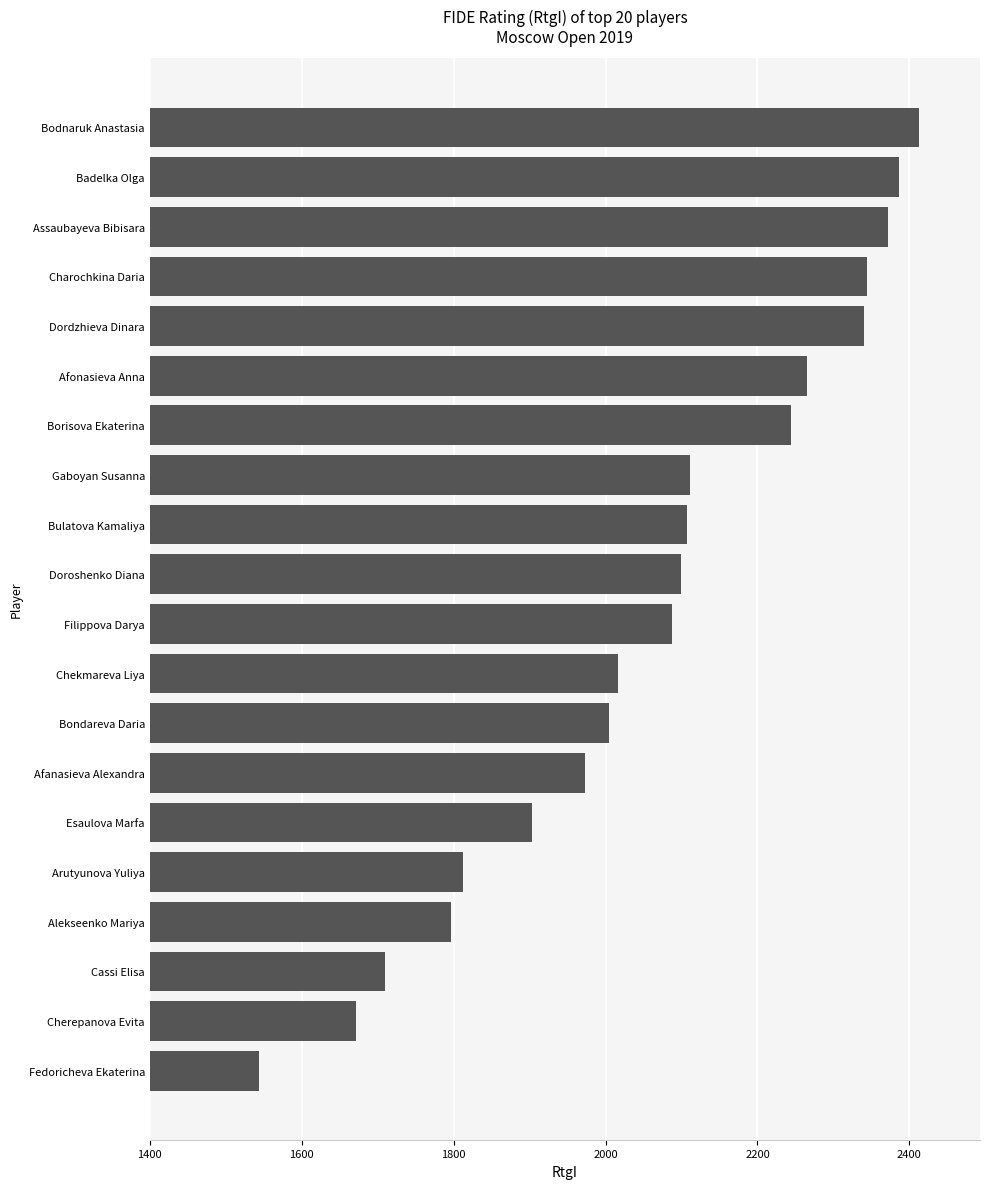

What is the difference between the second highest and minimum values?

843